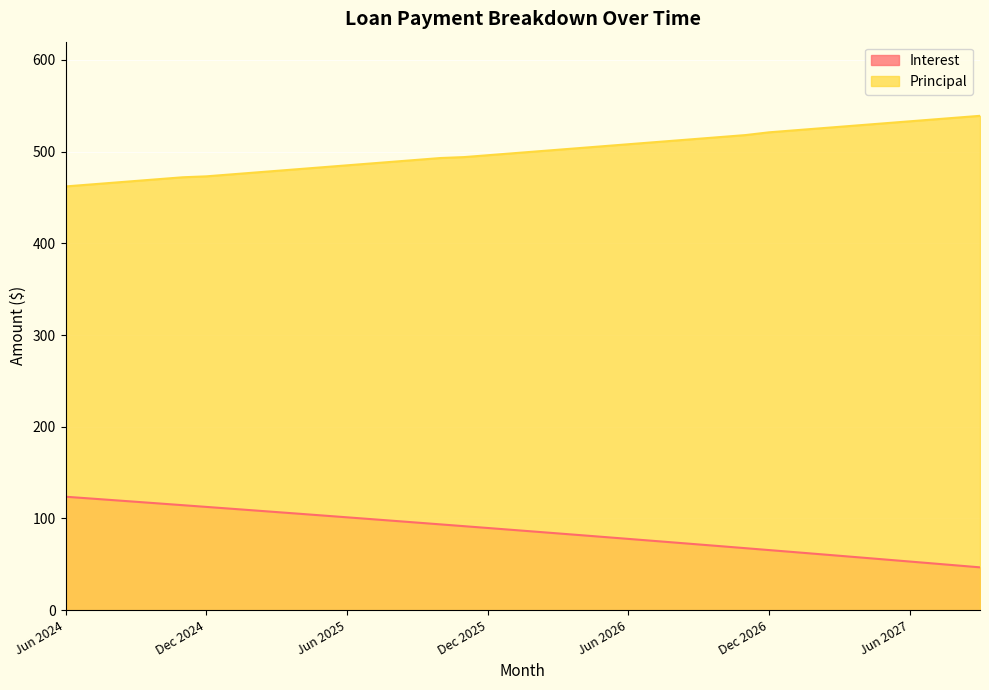

What is the maximum value shown in the chart?

539.0